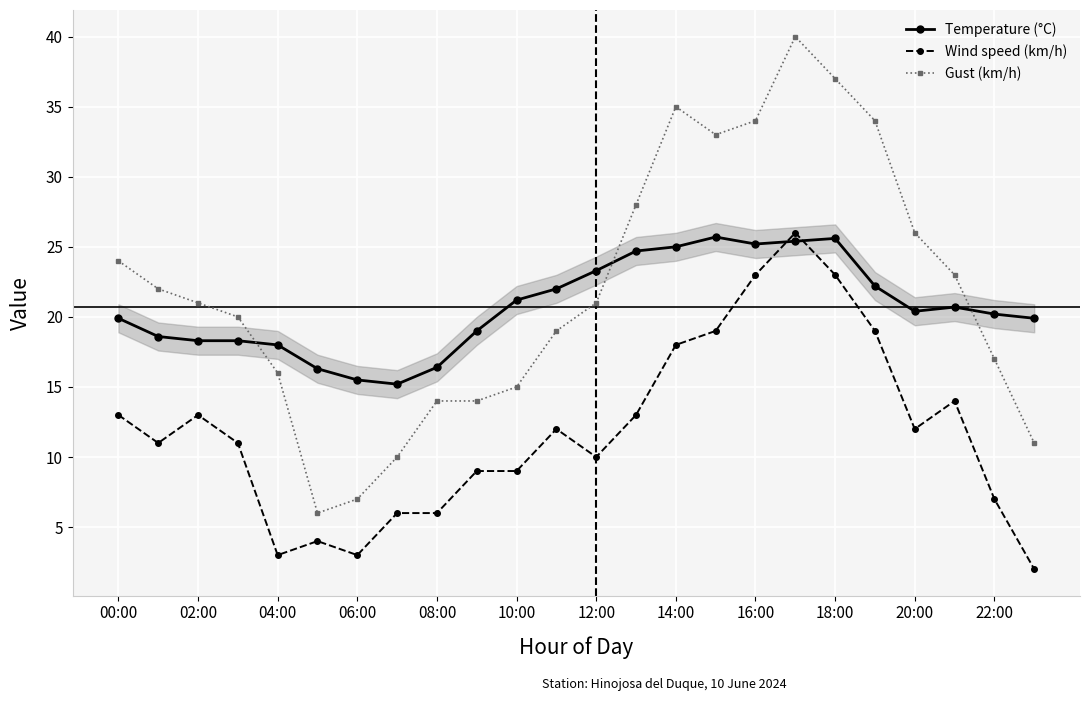

How many intersections are there between Wind speed (km/h) and Temperature (°C)?

2